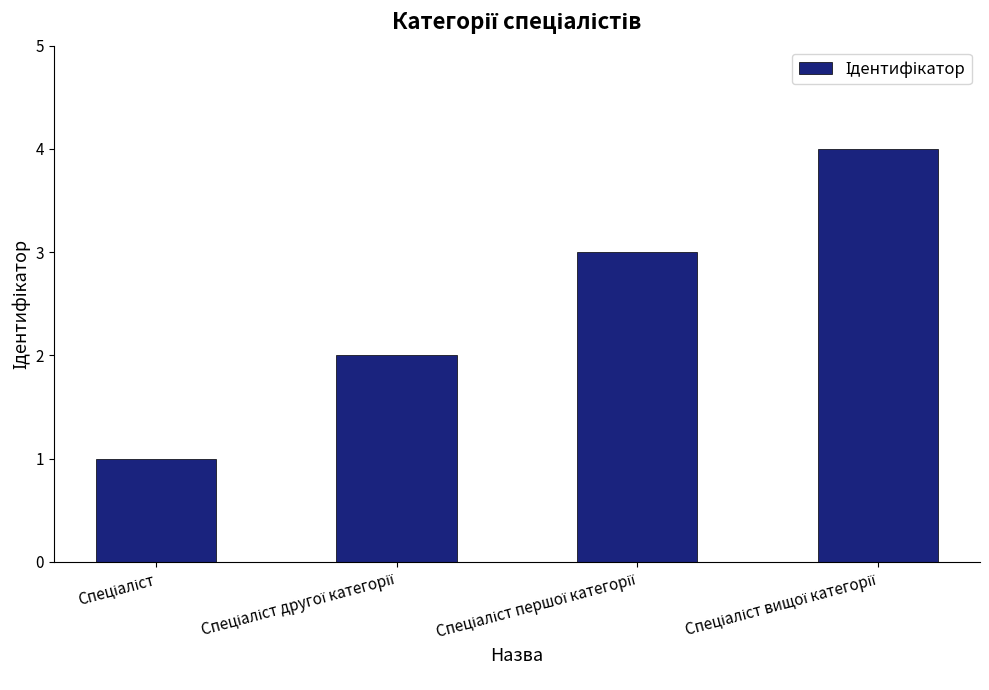

What is the value of the 4th bar from the left?

4